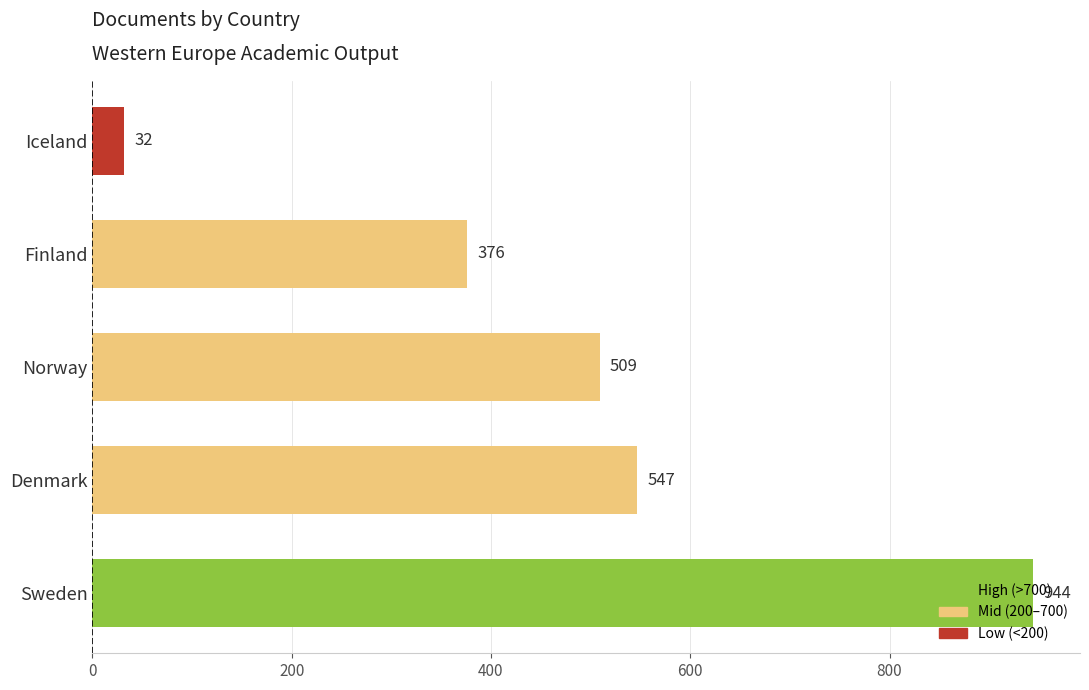

What is the difference between the maximum and second lowest values?

568